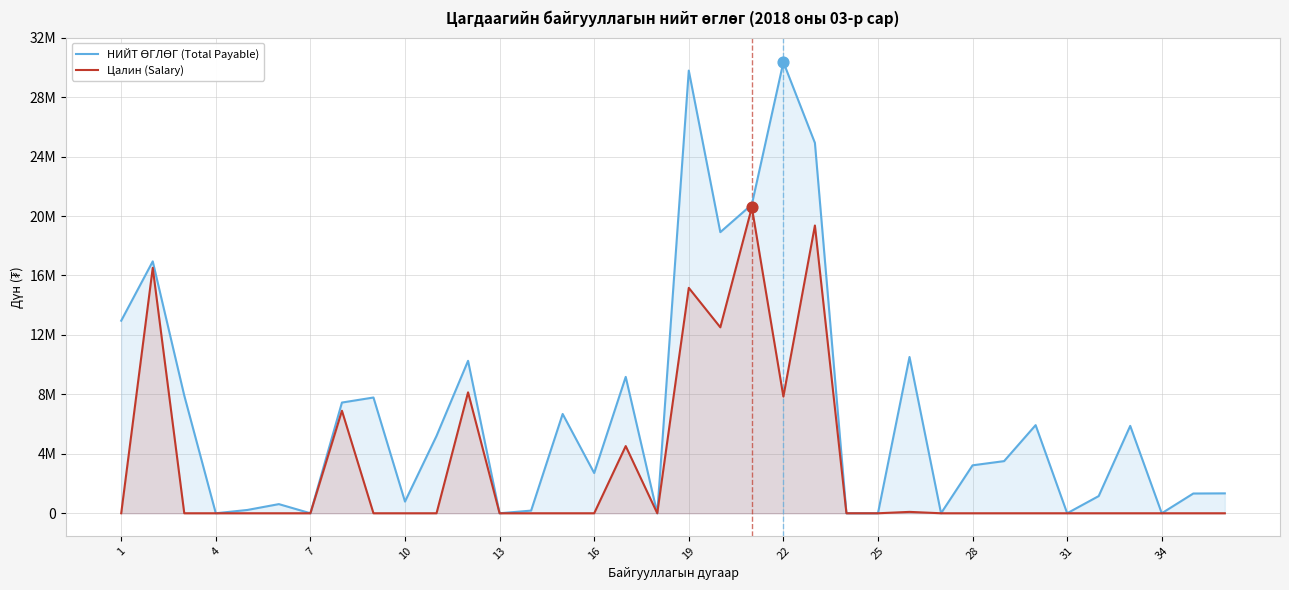

Which series contains the highest Y value?

НИЙТ ӨГЛӨГ (Total Payable)